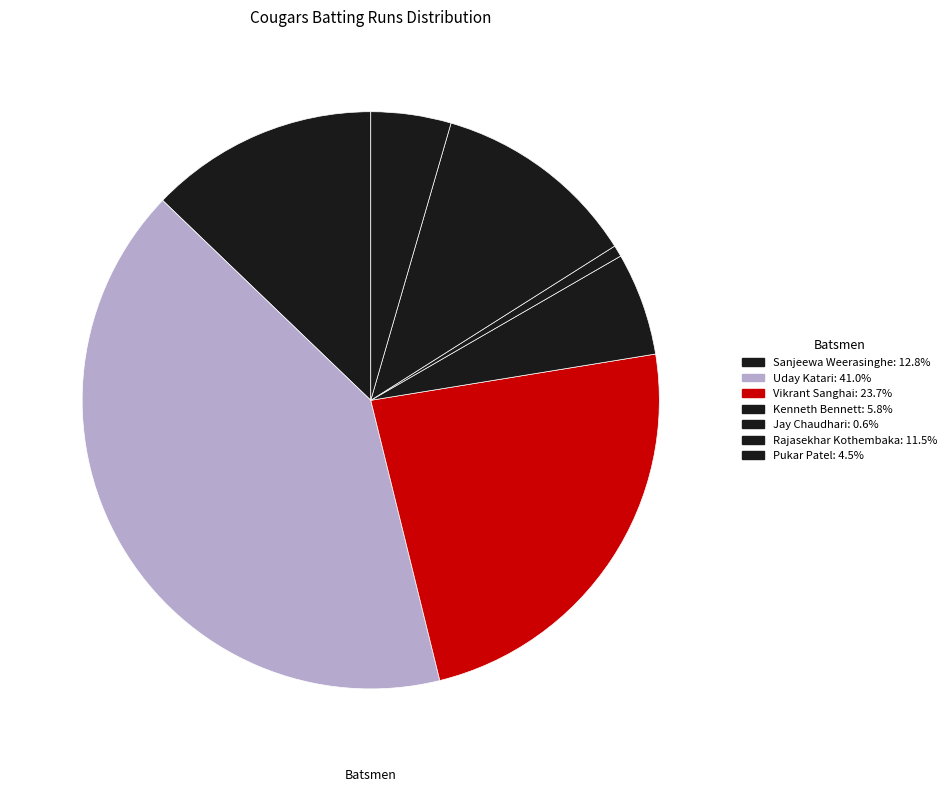

How many slices are in this pie chart?

7